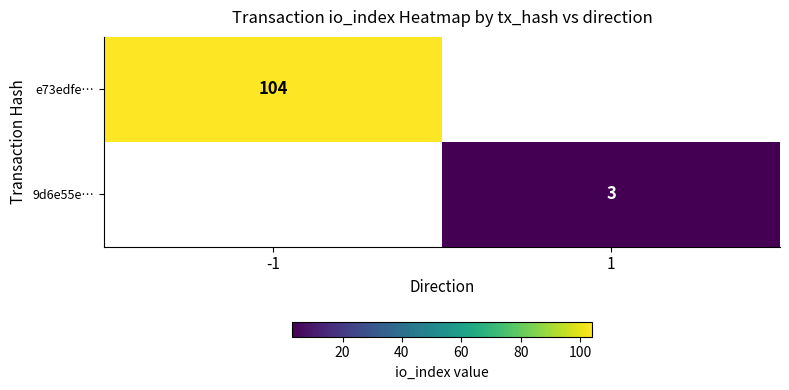

True or false: e73edfe… has a value of 56 at -1.

False